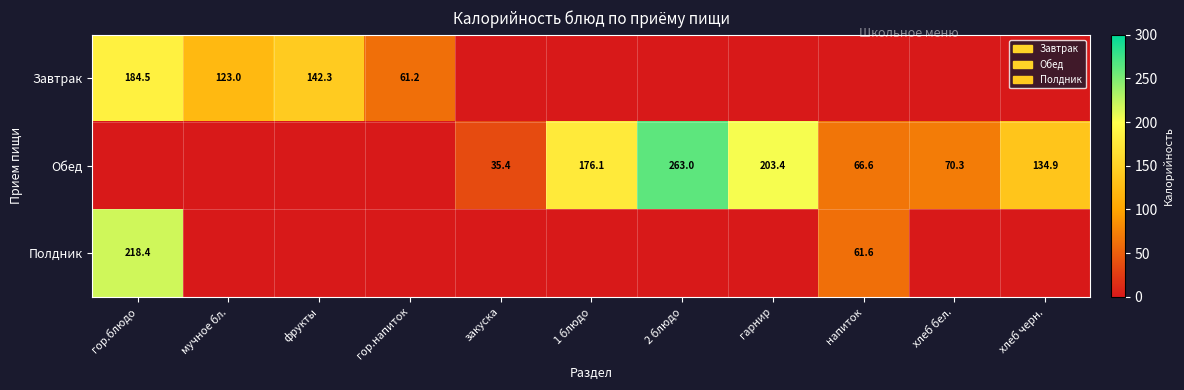

Is it true that Обед equals 188.3 at хлеб черн.?

False